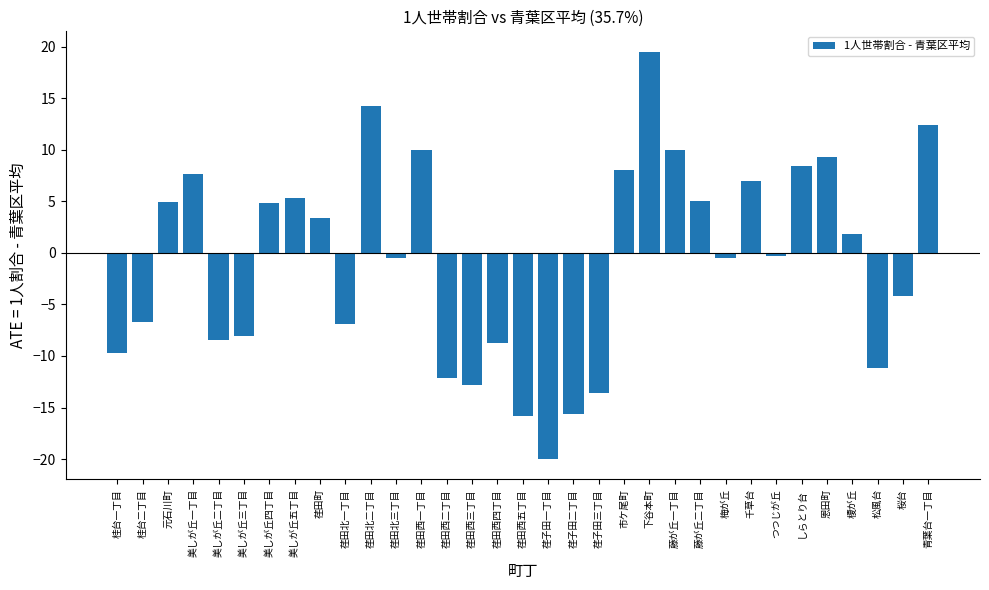

How many values are below zero?

17